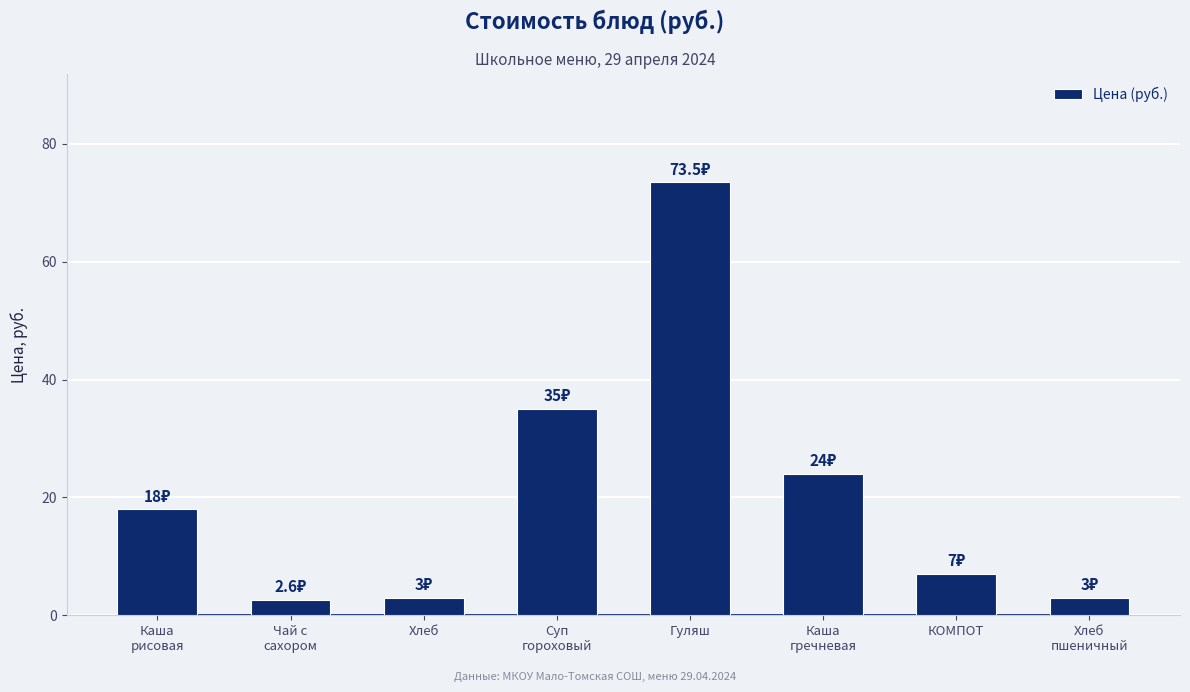

What is the average value?

20.8